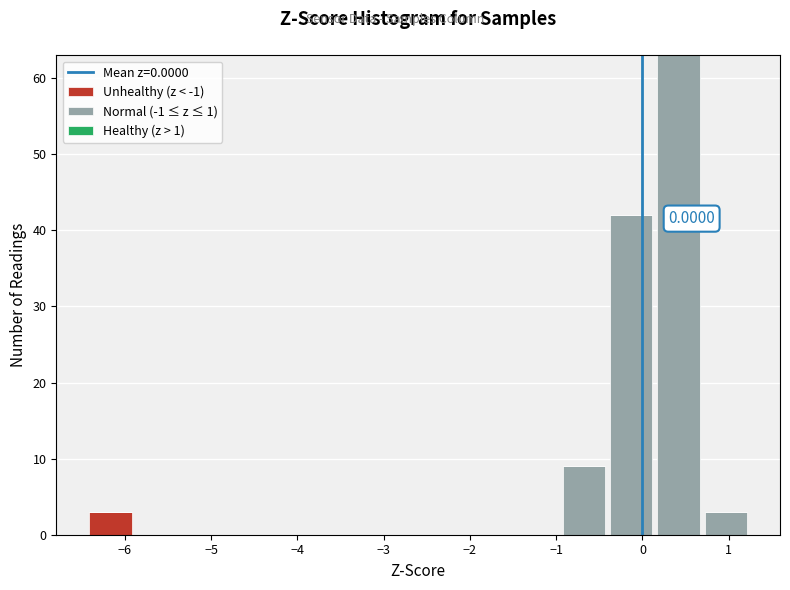

Which range on the x-axis has the tallest stacked bar (by total height)?

0.1 to 0.7